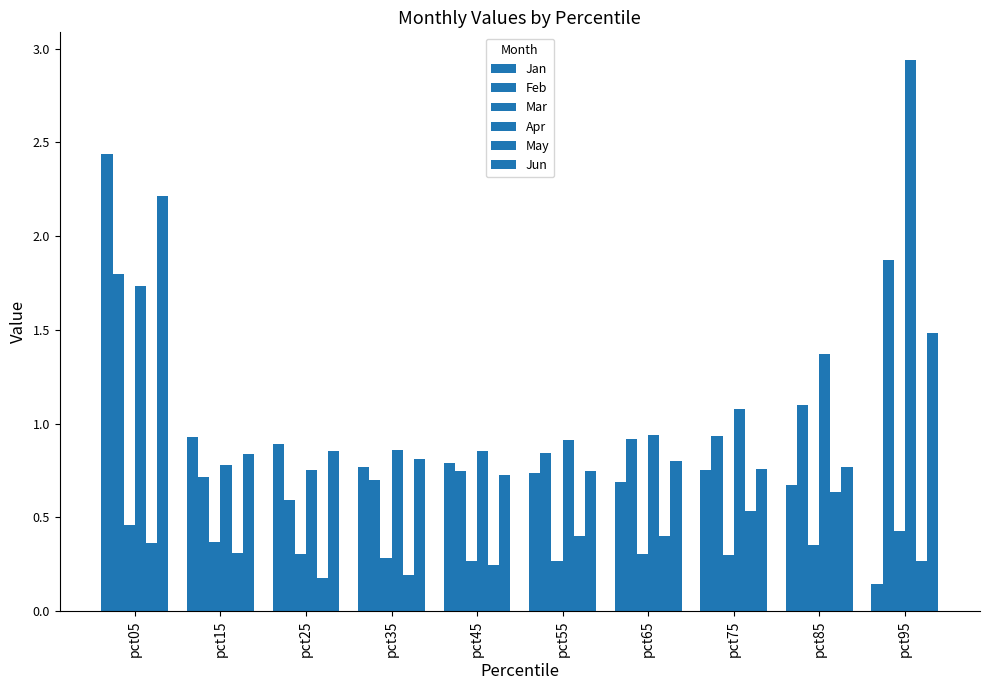

Does the chart contain any negative values?

No